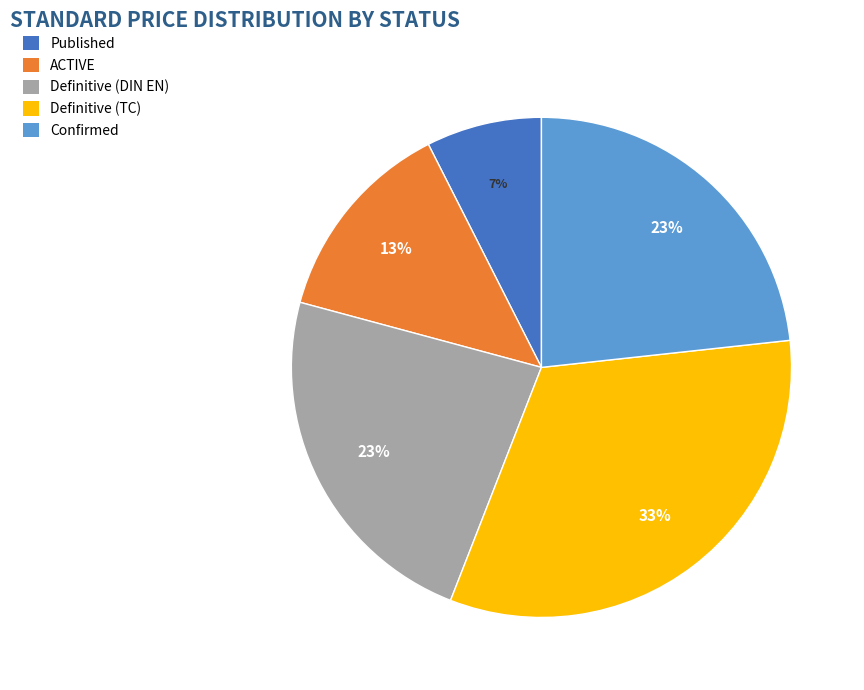

To the nearest percent, what is the difference between the Published and ACTIVE slice percentages?

6%